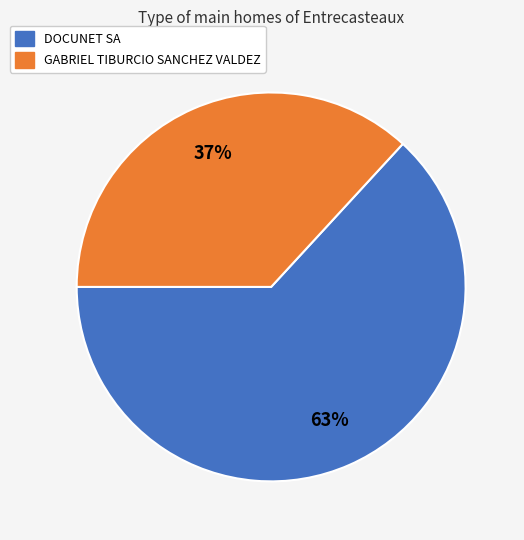

Is the sum of GABRIEL TIBURCIO SANCHEZ VALDEZ and DOCUNET SA greater than half?

Yes